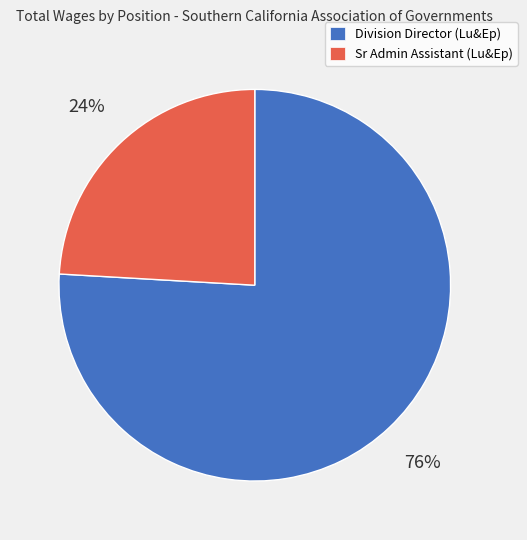

To the nearest percent, what is the average slice percentage?

50%